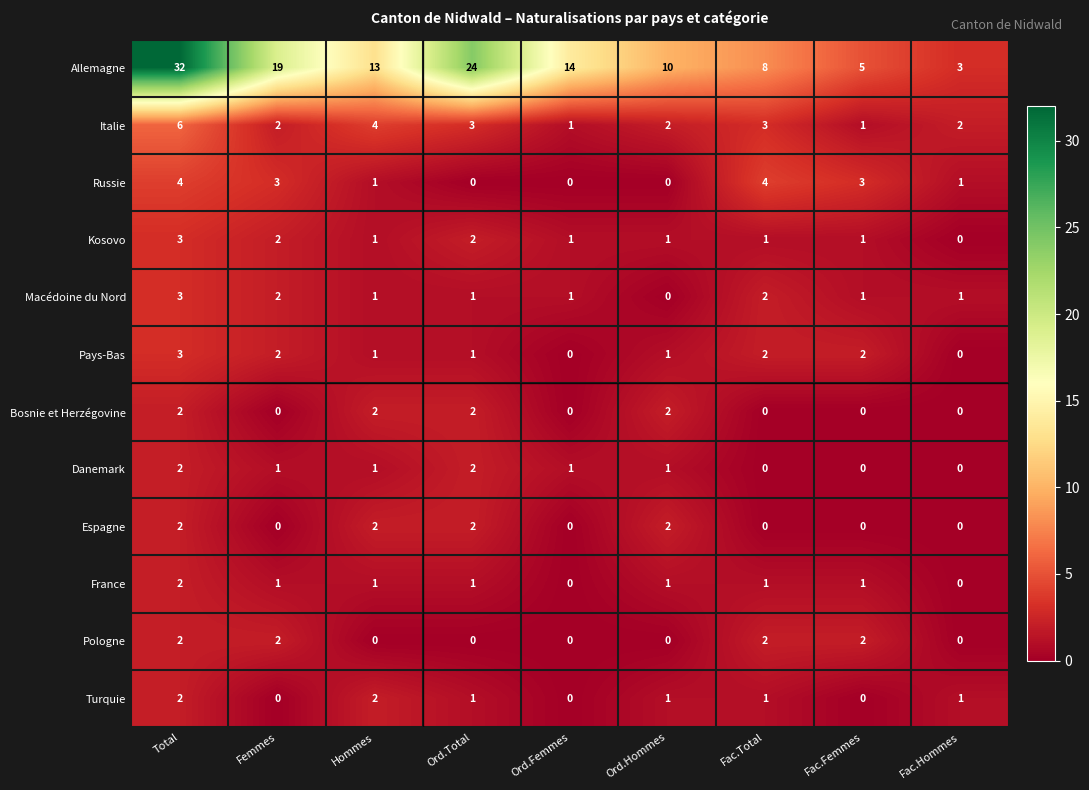

Which label corresponds to the largest value in the chart?

Total